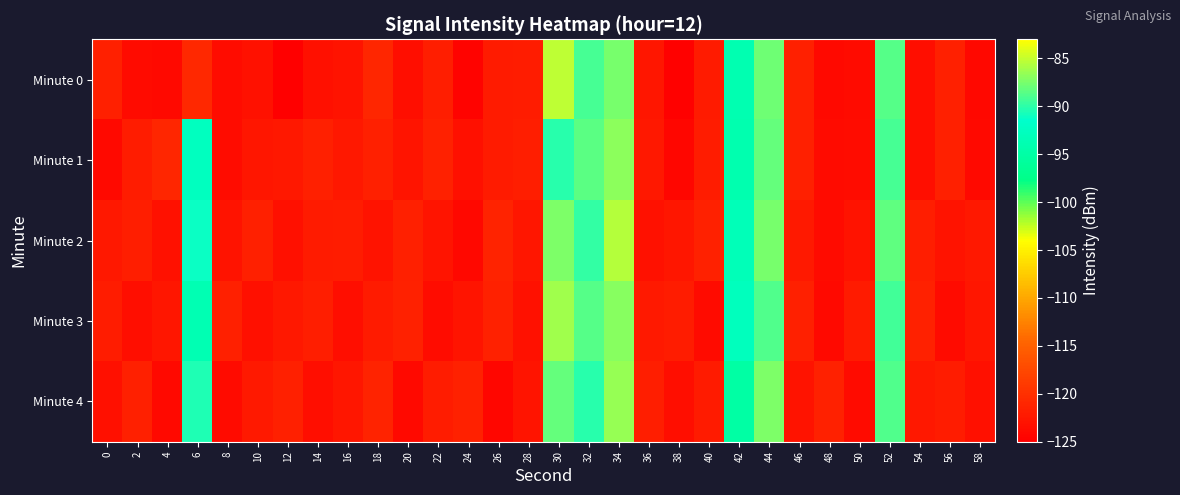

How many series are shown in this chart?

5